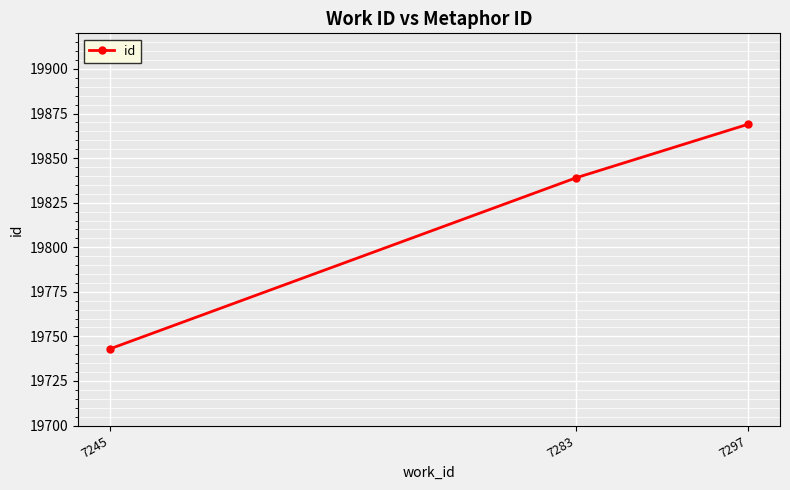

At which category does the chart reach its minimum across all series?

7245